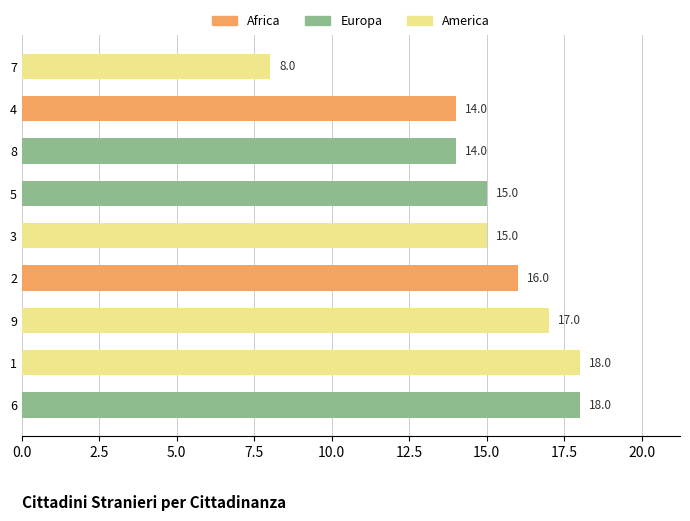

Reading bottom to top, extract all data points from this chart.

6=18	1=18	9=17	2=16	3=15	5=15	8=14	4=14	7=8